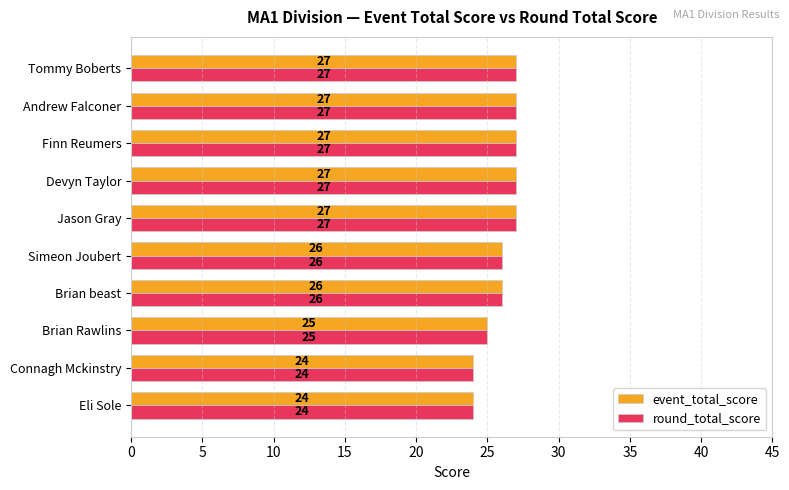

What is the total value across all series at Brian beast?

52